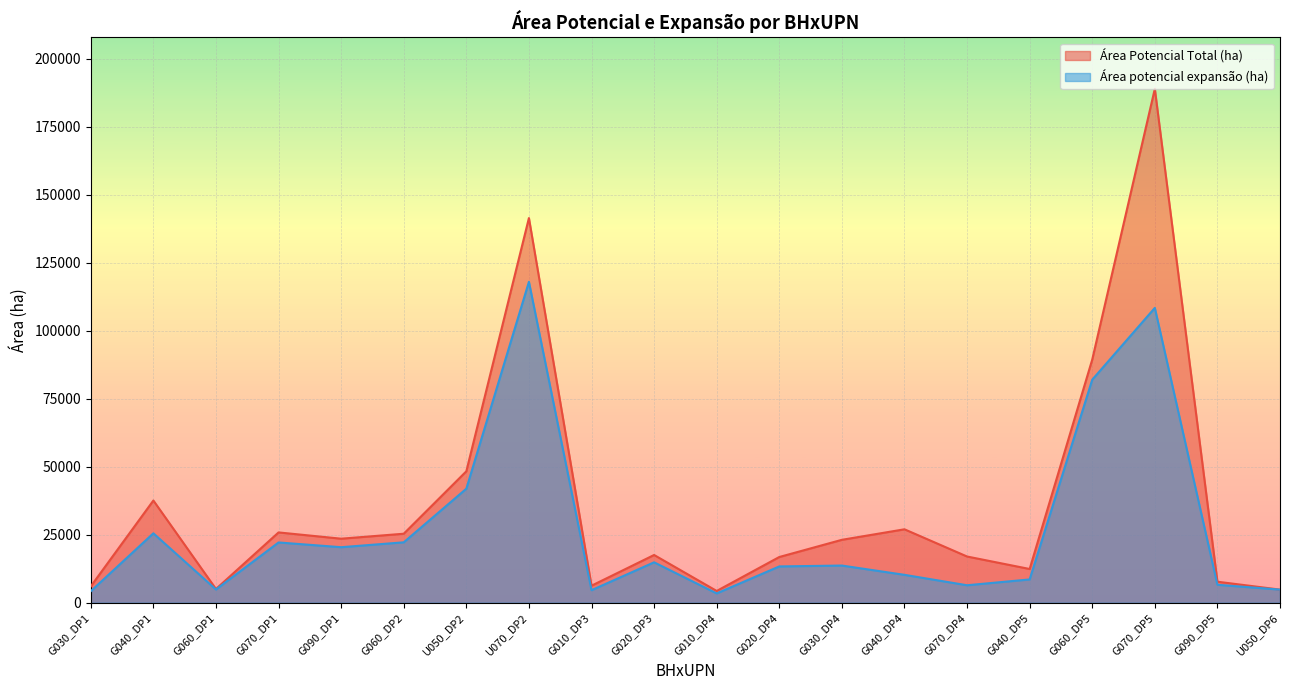

Which series has the largest total across all categories?

Área Potencial Total (ha)